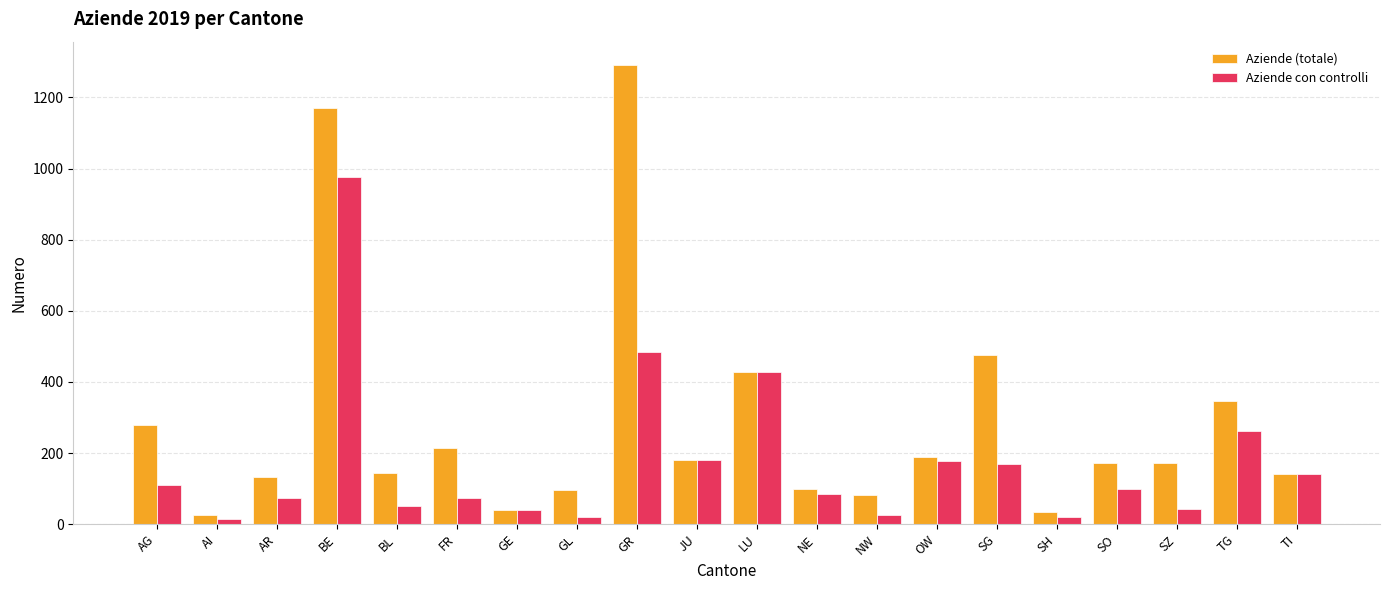

How many data points in Aziende (totale) are less than 173?

10